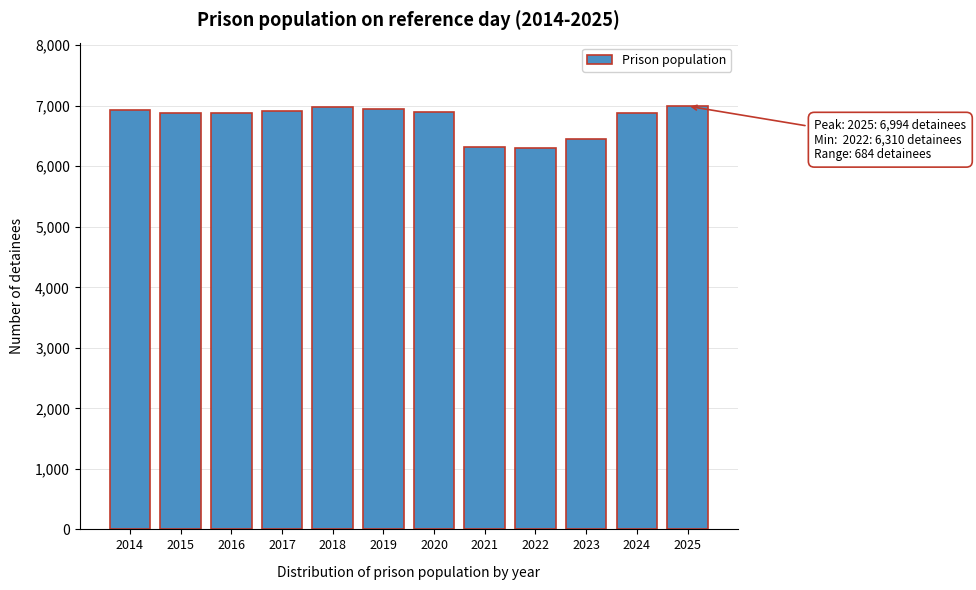

The chart shows a value of 4505 at 2025. True or false?

False